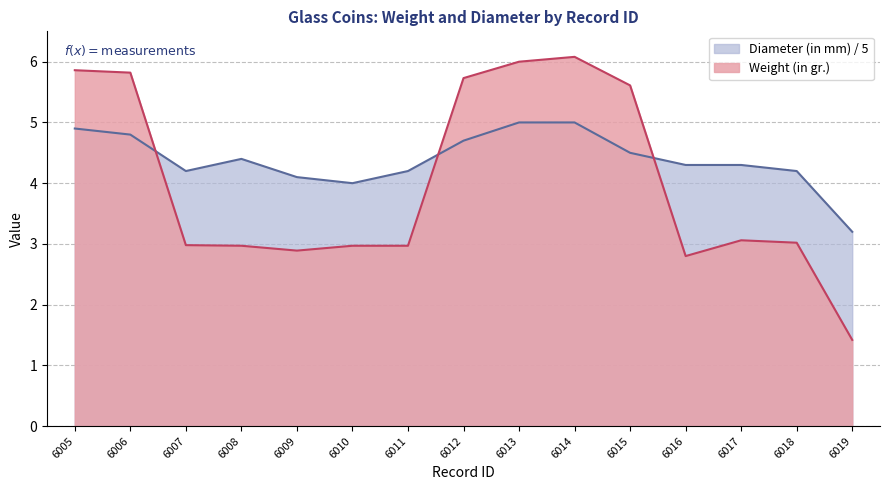

The Weight (in gr.) series shows 2.2 at 6014. True or false?

False